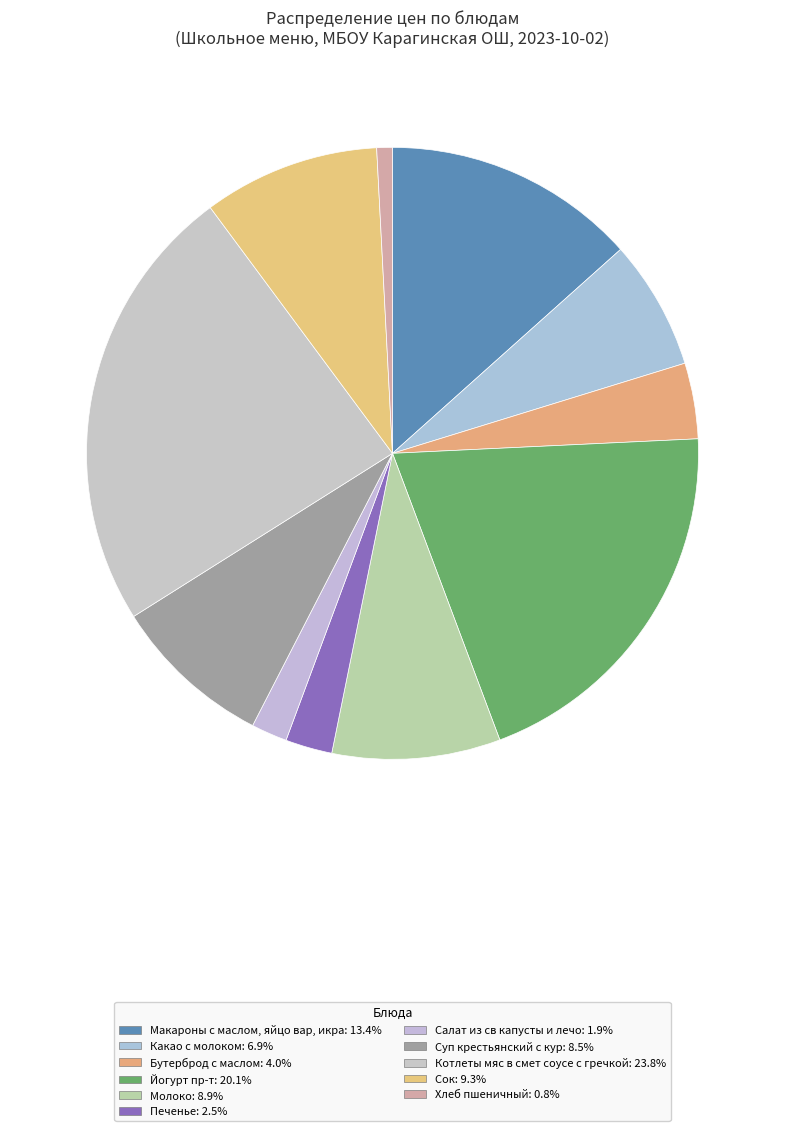

Count the number of slices in the pie.

11